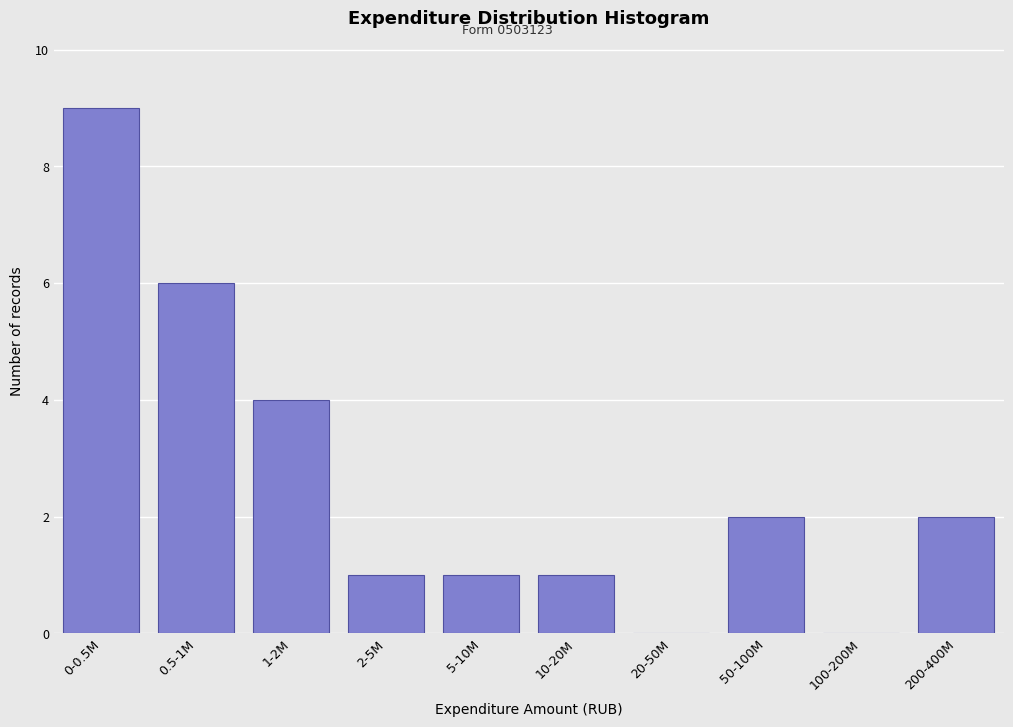

Reading right to left, what are all the values shown in this chart?

200-400M=2	100-200M=0	50-100M=2	20-50M=0	10-20M=1	5-10M=1	2-5M=1	1-2M=4	0.5-1M=6	0-0.5M=9